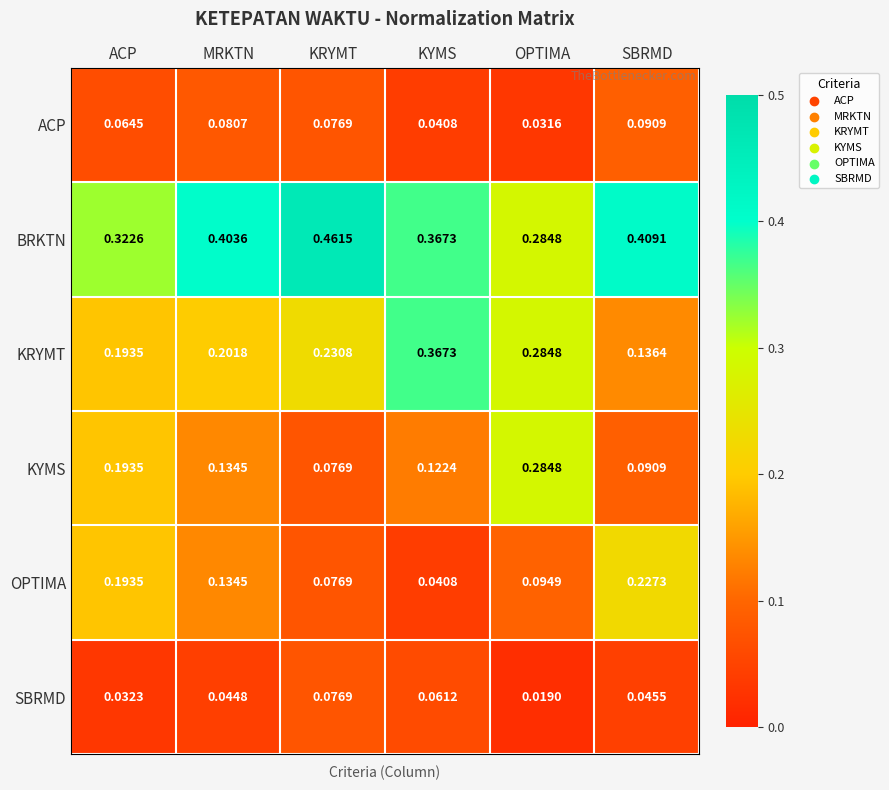

Which series has the widest spread of values?

KRYMT